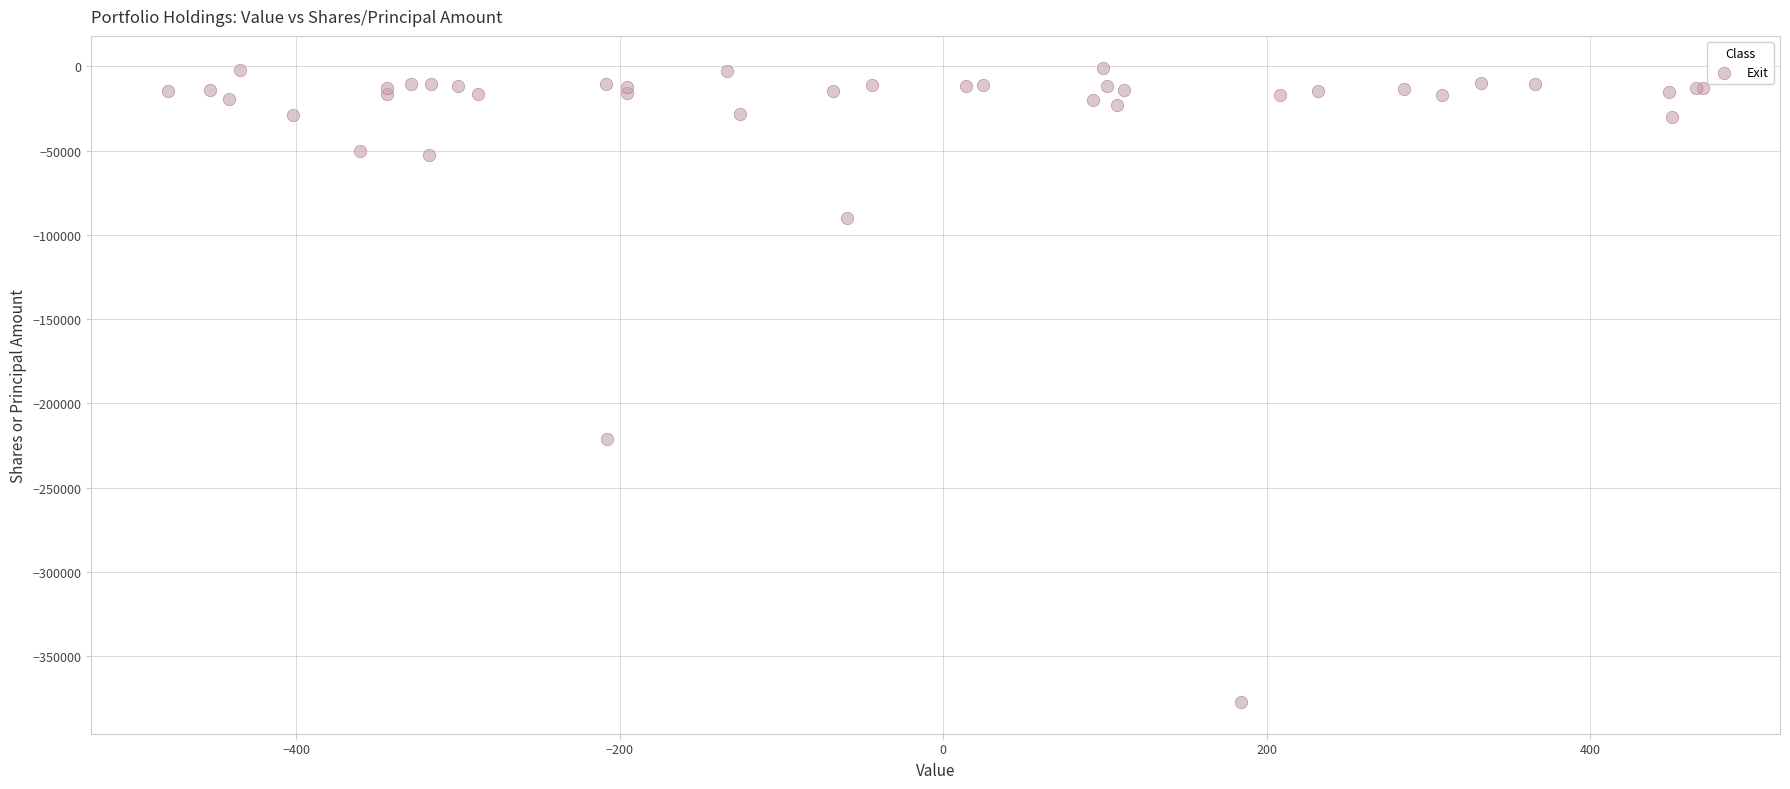

What Y value in the scatter plot is closest to -188943?

-220910